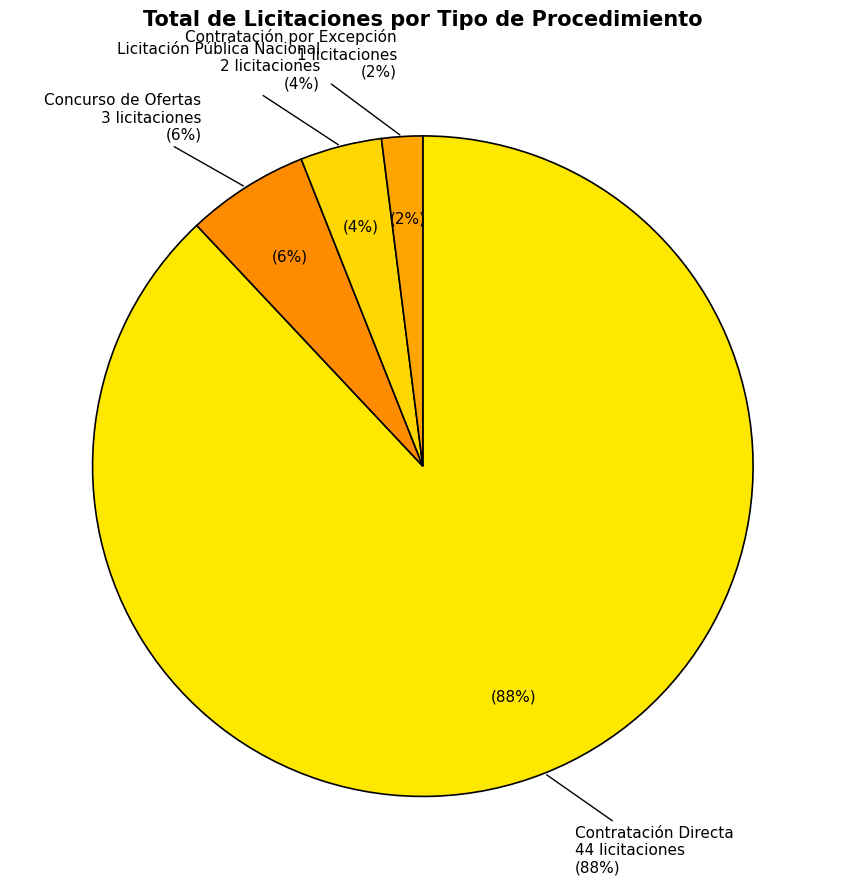

What is the smallest slice in the pie chart?

Contratación por Excepción